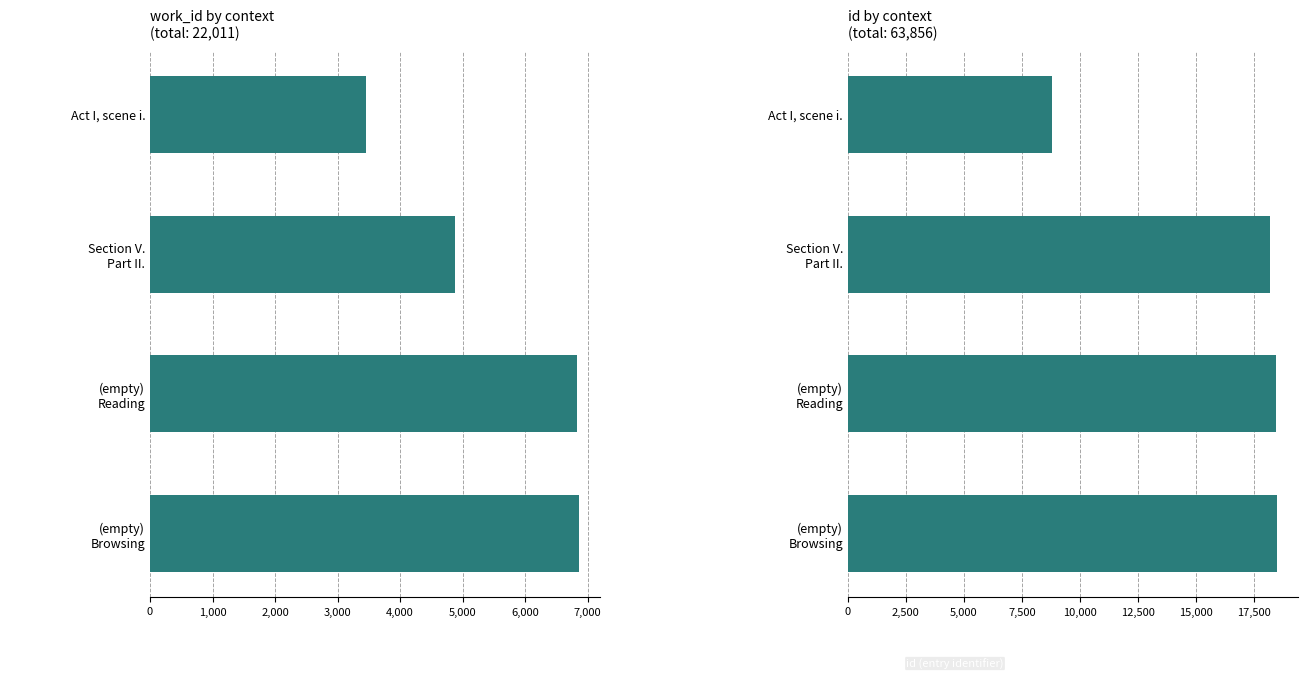

The value of id at (empty) Reading is 18441. True or false?

True